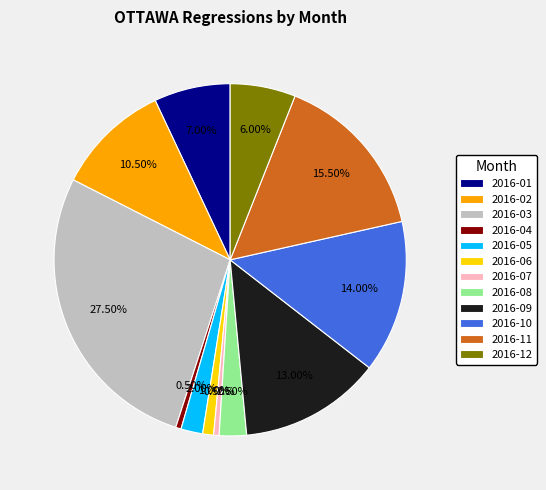

Does any single category account for the majority?

No